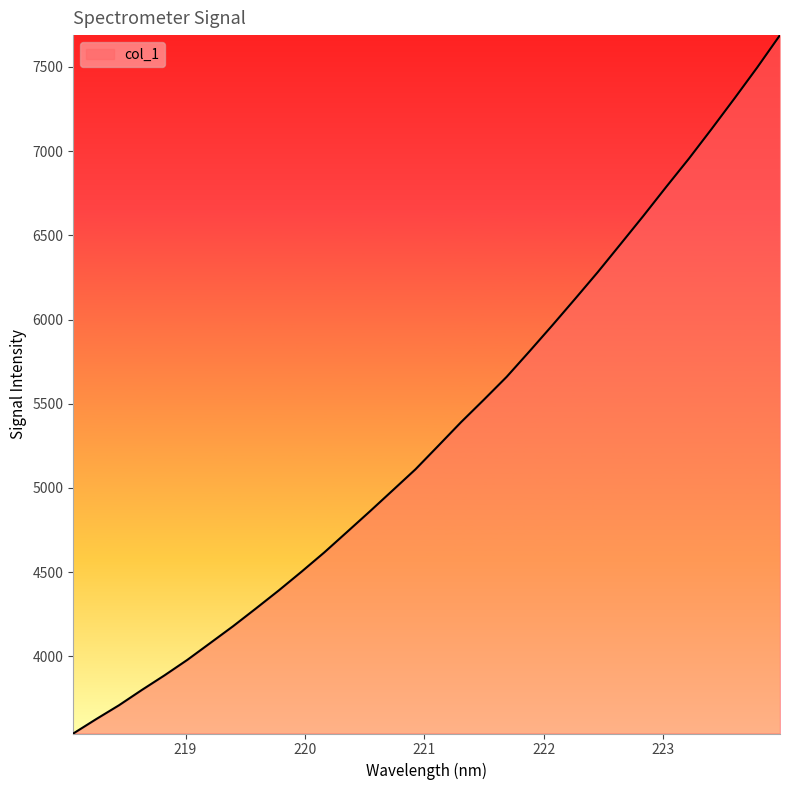

What is the greatest value displayed?

7688.4